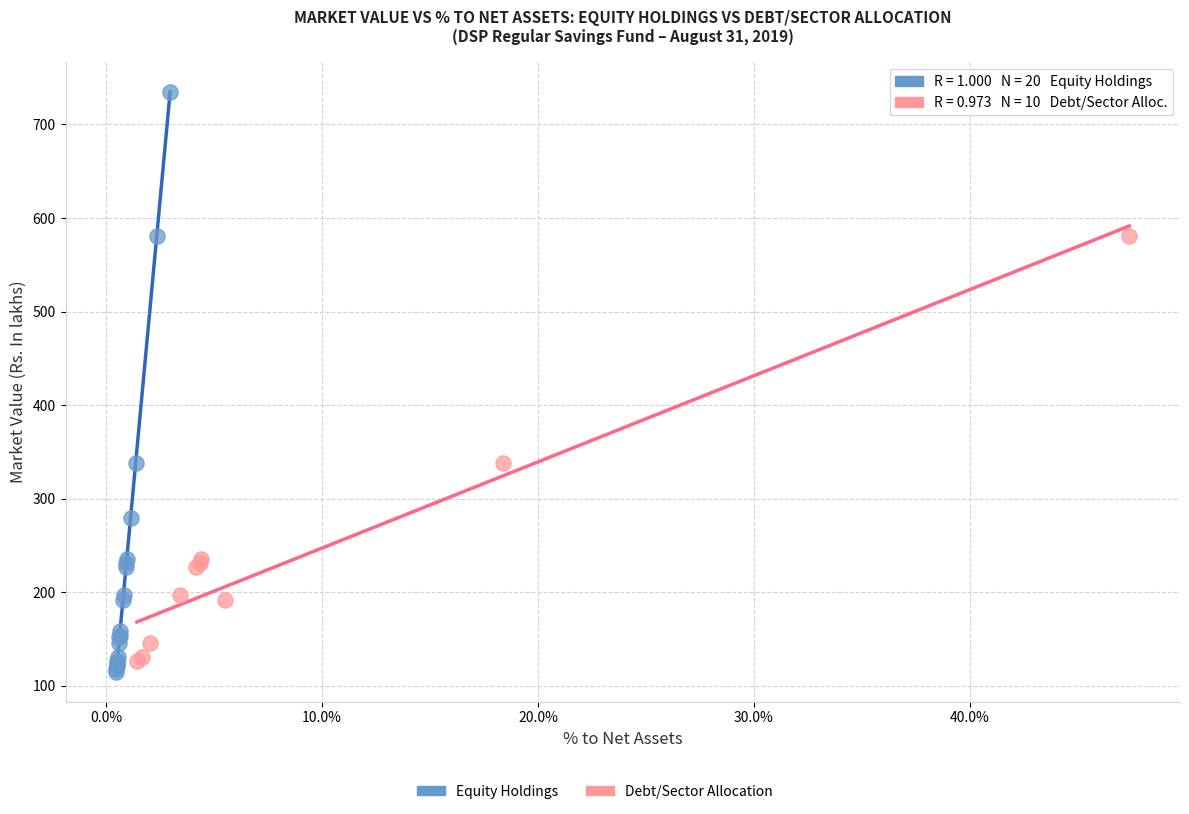

Which series reaches the maximum Y coordinate?

Equity Holdings